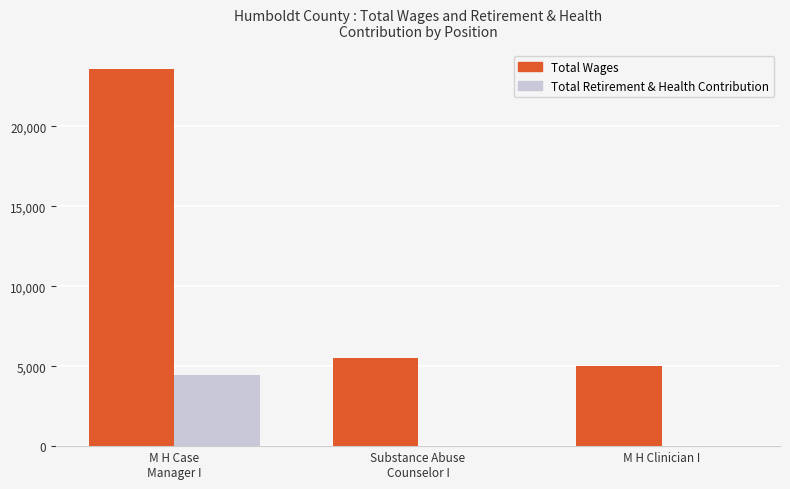

What is the maximum value shown in the chart?

23580